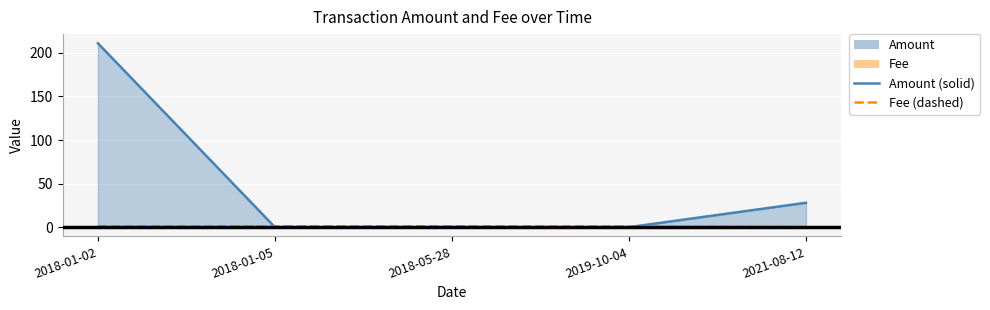

What is the difference between the Amount (line) values at 2021-08-12 and 2018-05-28?

28.0